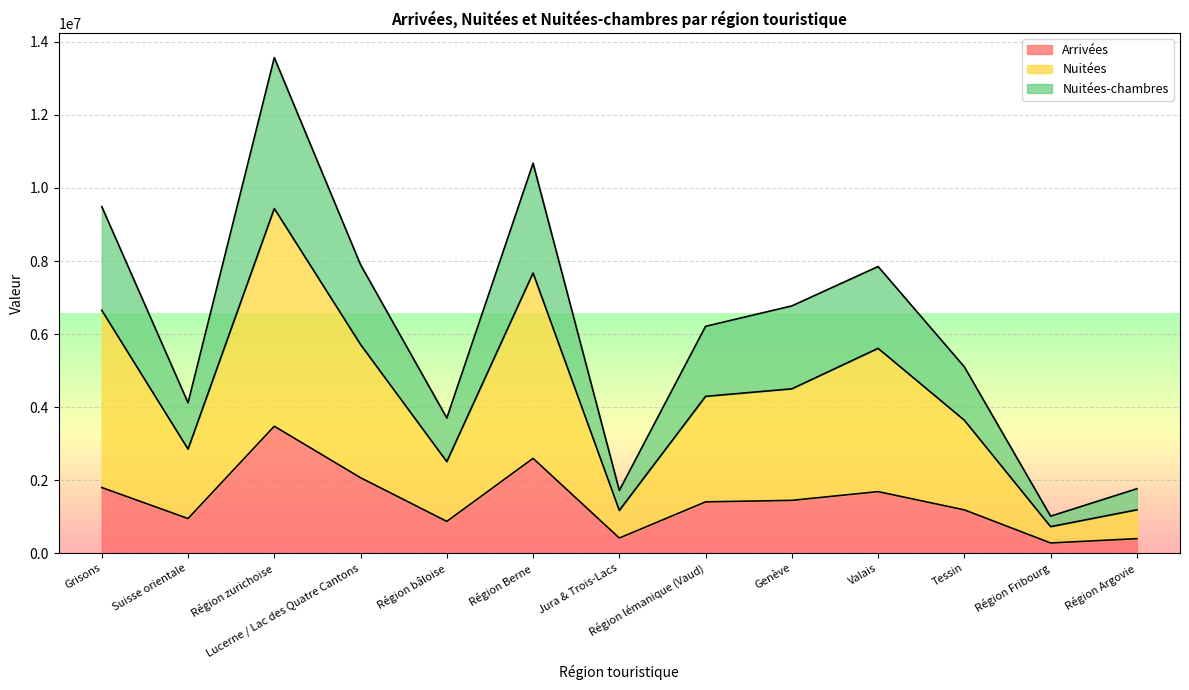

What is the minimum value shown in the chart?

278956